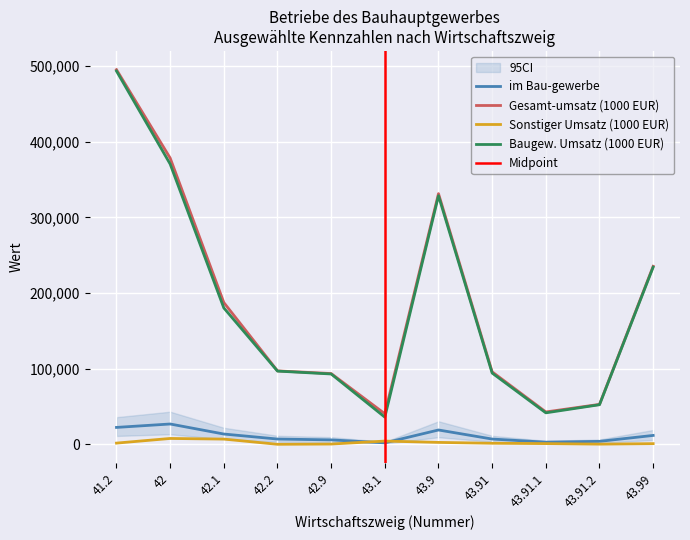

What is the highest value of the Sonstiger Umsatz (1000 EUR) series?

7963